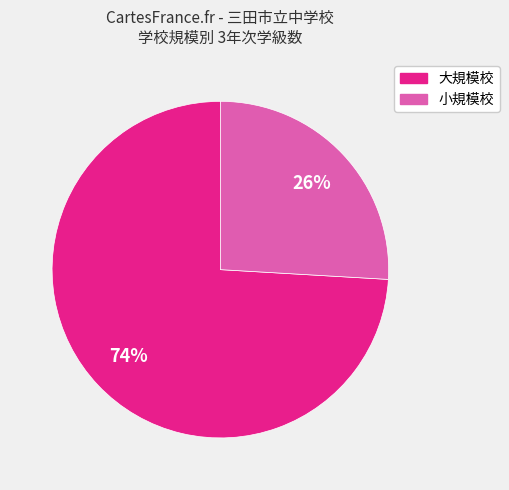

Does any single category account for the majority?

Yes